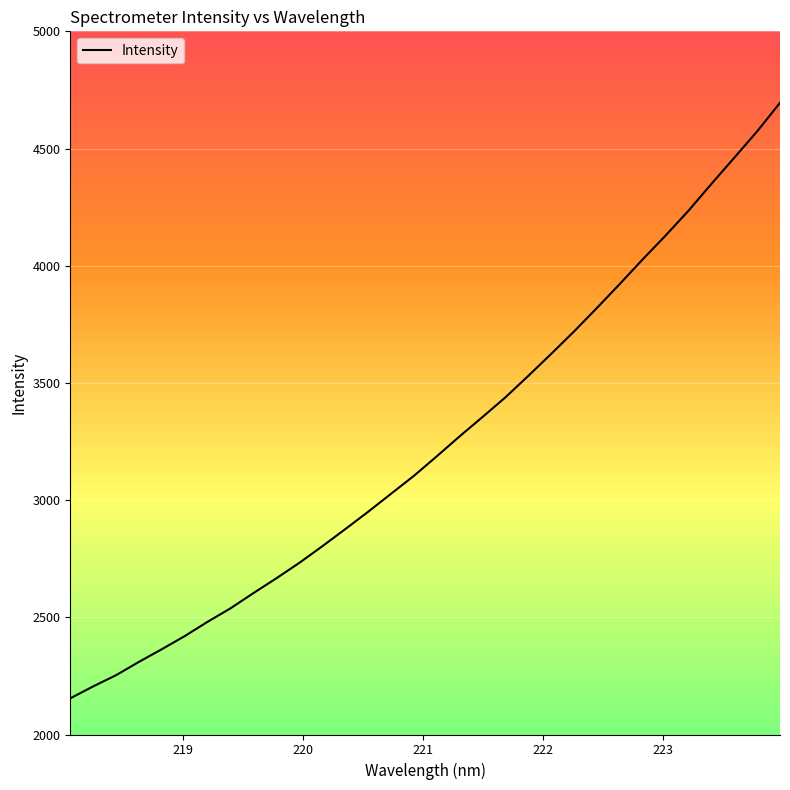

How many lines are shown in the chart?

1